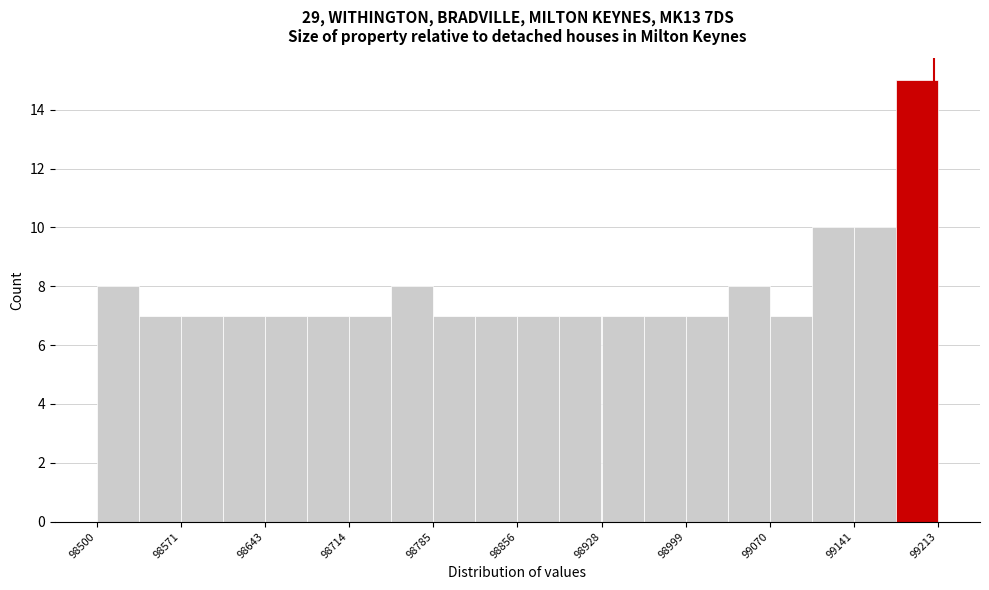

Around what value on the x-axis is the tallest bar? Give the approximate position of its centre, as read against the axis.

99190